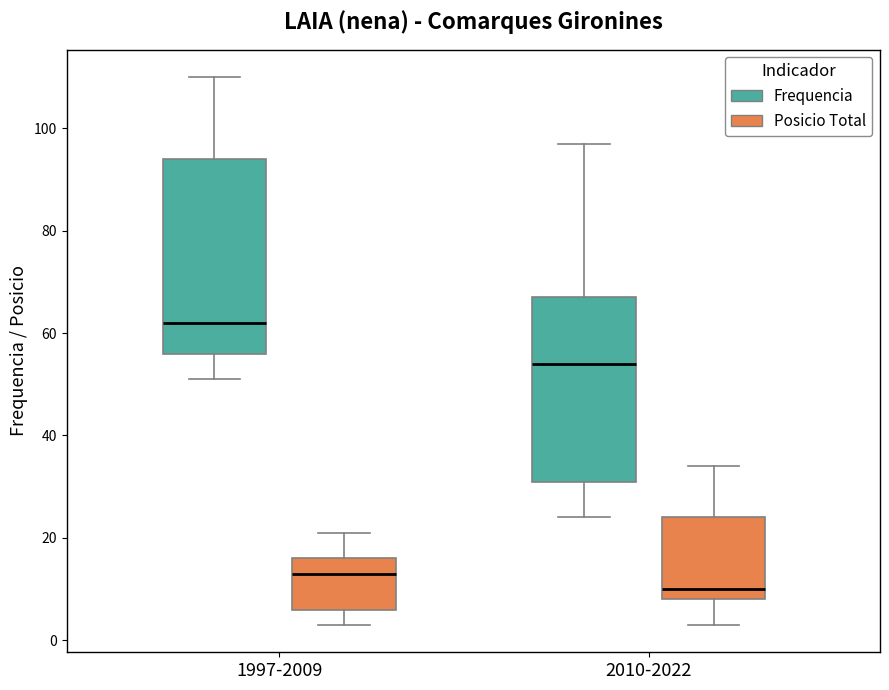

Where is the upper edge of the box for 2010-2022 (Posicio Total) on the y-axis? The values are not printed on the chart, so give them approximately, as read against the axis.

24